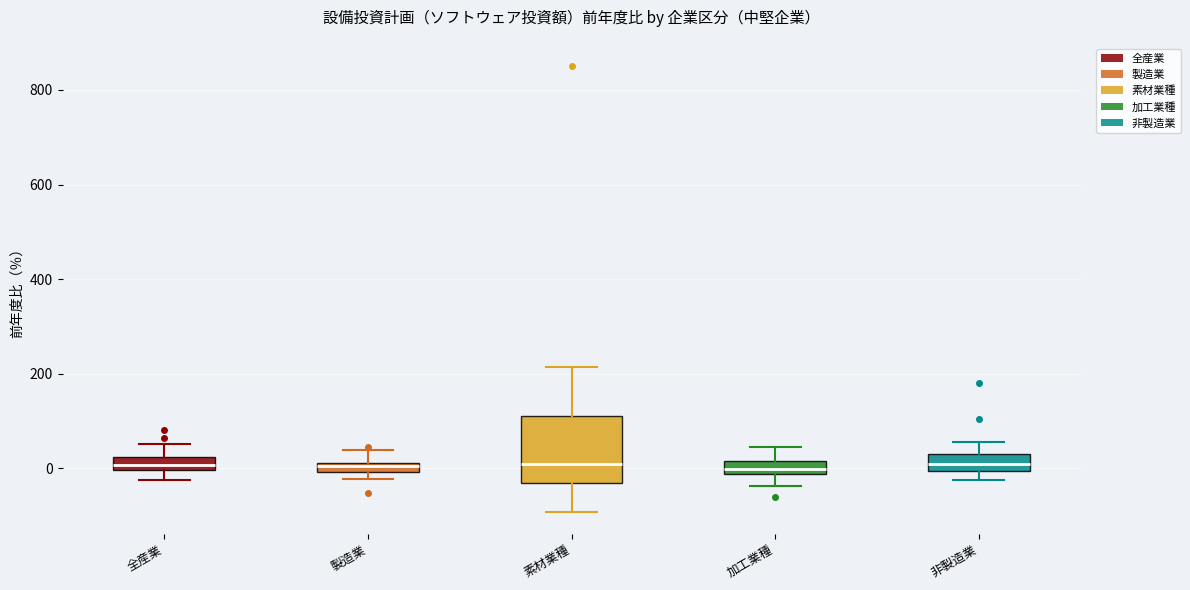

Comparing the boxes themselves (not the whiskers), which one is the tallest?

素材業種